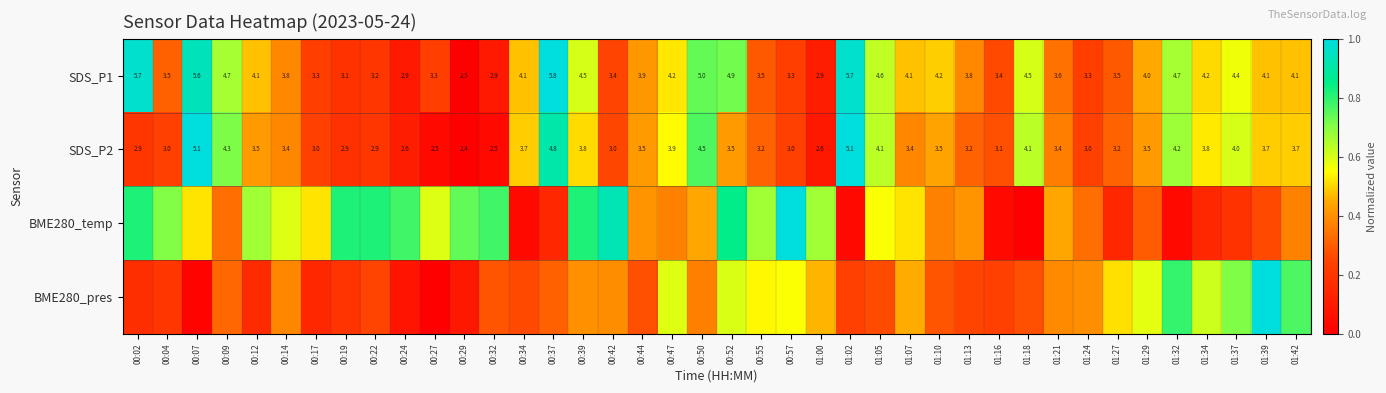

Is the value of SDS_P1 at 01:05 greater than the value of SDS_P2 at 01:27?

Yes